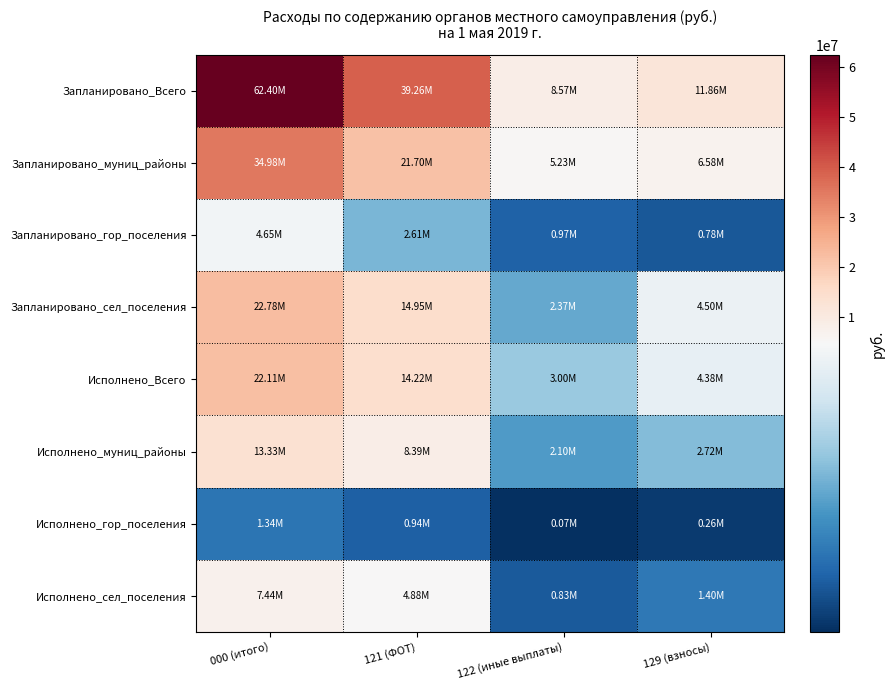

Count the number of data series in this chart.

8